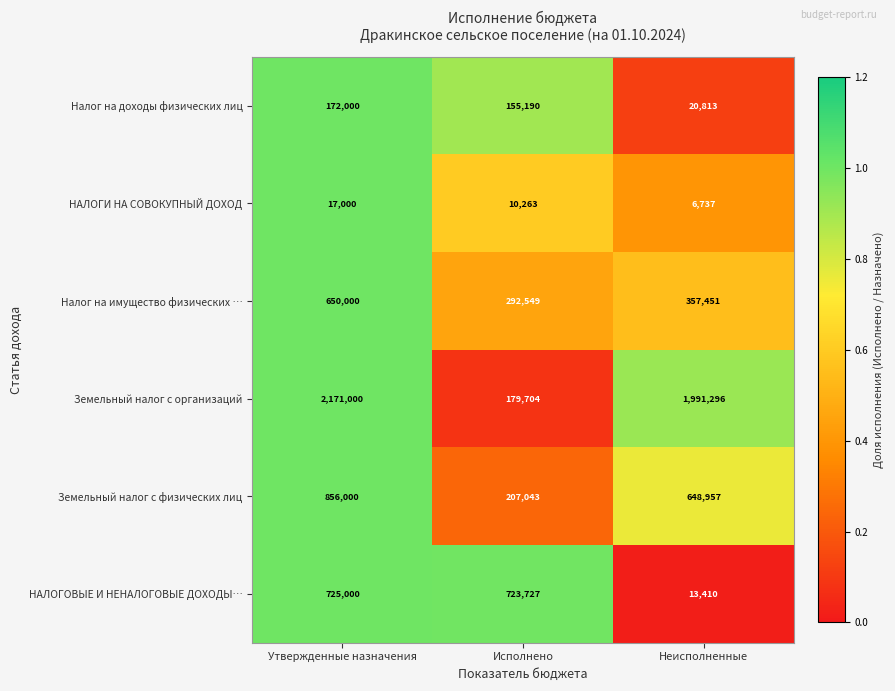

Reading right to left, extract all data points from this chart.

Налог на доходы физических лиц: 20813	155190	172000
НАЛОГИ НА СОВОКУПНЫЙ ДОХОД: 6737	10263	17000
Налог на имущество физических …: 357451	292549	650000
Земельный налог с организаций: 1991296	179704	2171000
Земельный налог с физических лиц: 648957	207043	856000
НАЛОГОВЫЕ И НЕНАЛОГОВЫЕ ДОХОДЫ…: 13410	723727	725000